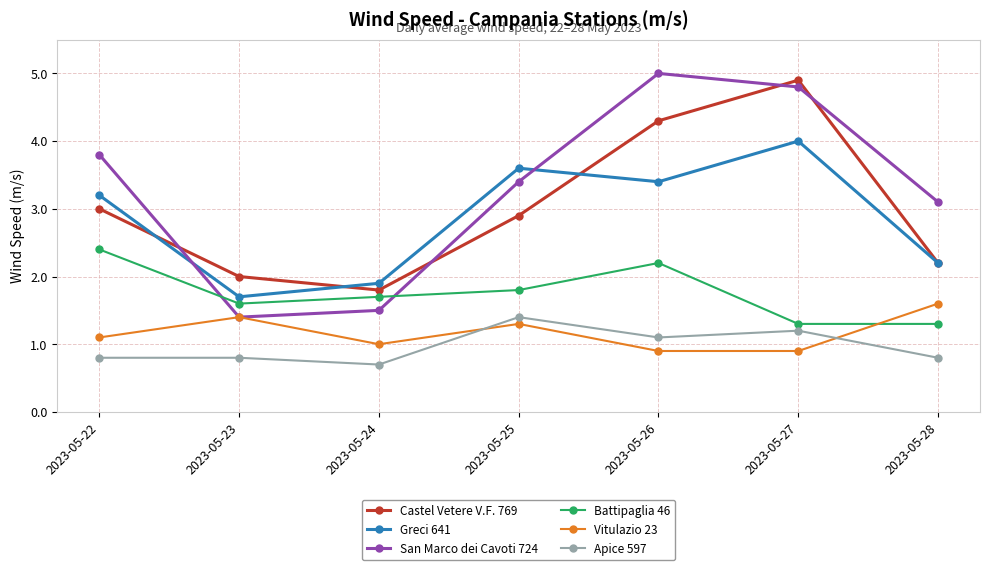

What is the difference between the maximum and minimum values in the San Marco dei Cavoti 724 series?

3.6